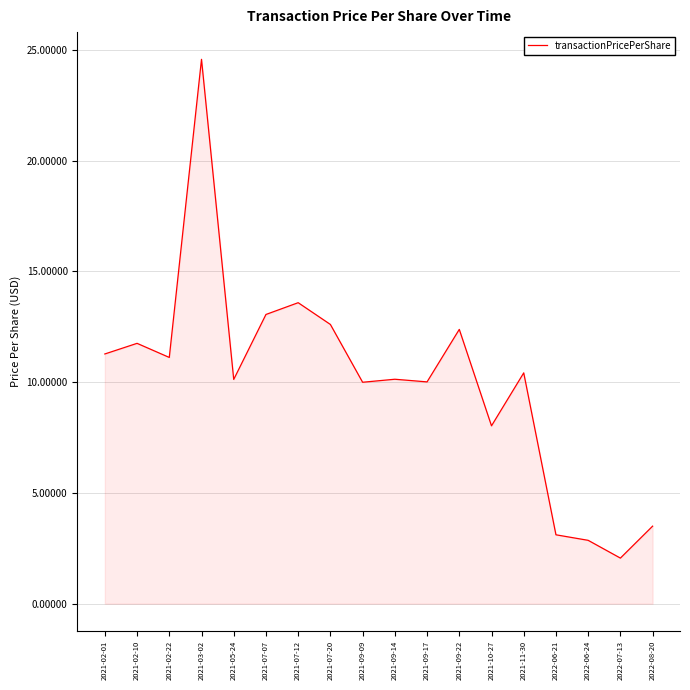

Which has a higher value, 2022-06-21 or 2021-11-30?

2021-11-30